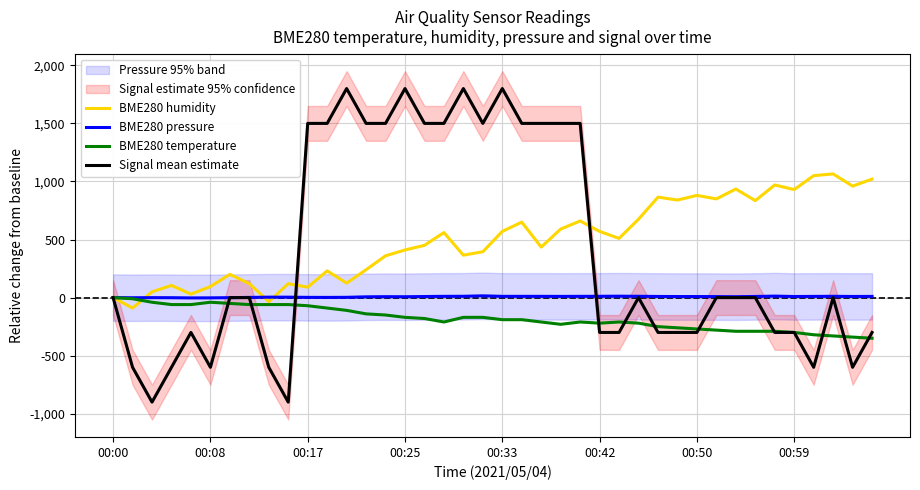

Which has a higher value, 33 or 31?

31